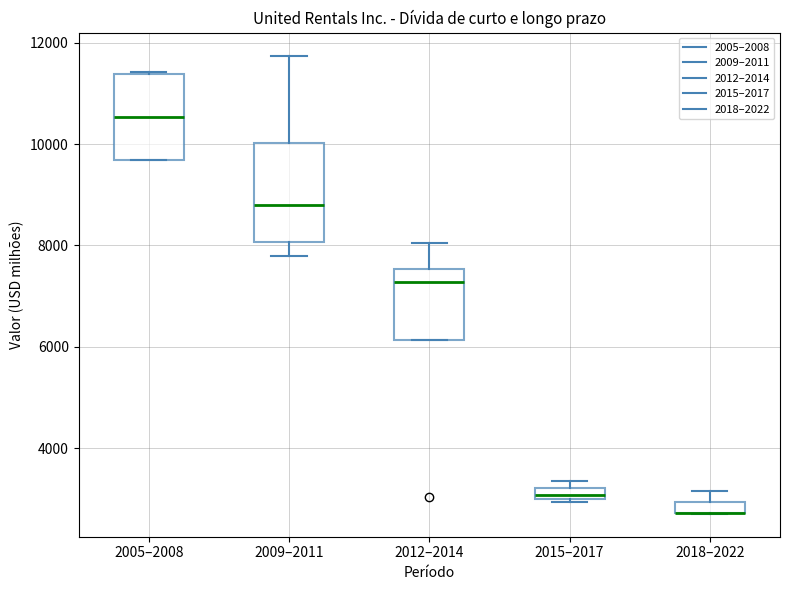

Where is the lower edge of the box for 2015–2017 on the y-axis? The values are not printed on the chart, so give them approximately, as read against the axis.

3000